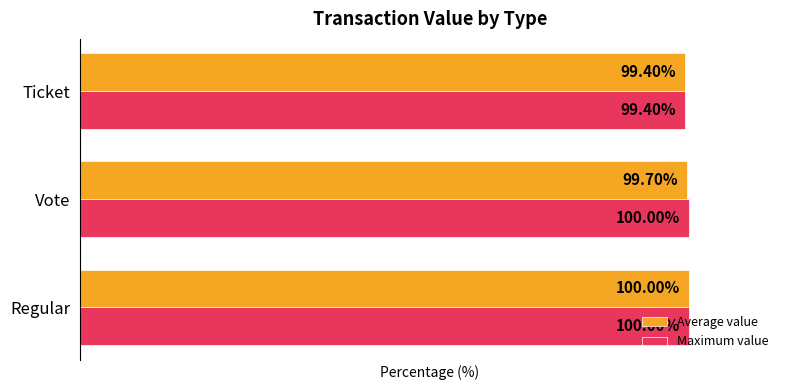

Which category has the lowest value across all series?

Ticket